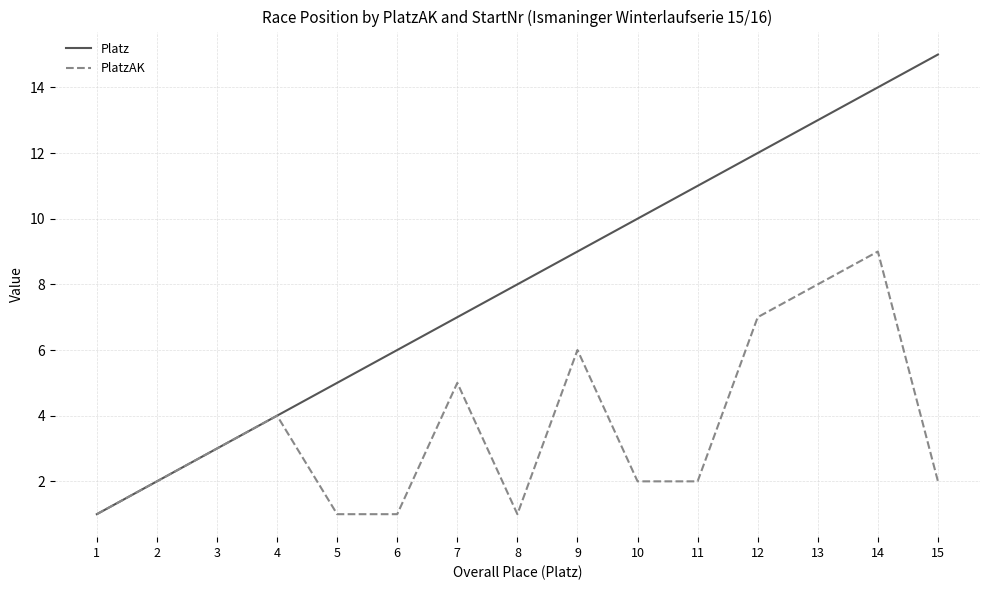

Rank the categories by Platz value from lowest to highest.

1, 2, 3, 4, 5, 6, 7, 8, 9, 10, 11, 12, 13, 14, 15